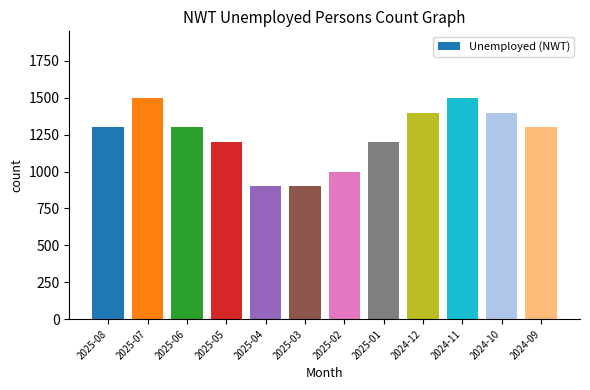

How many values are below 1300?

5